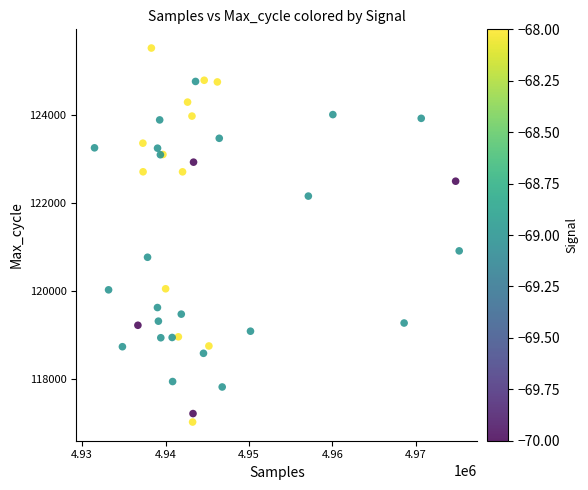

What Y value in the scatter plot is closest to 121275?

120915